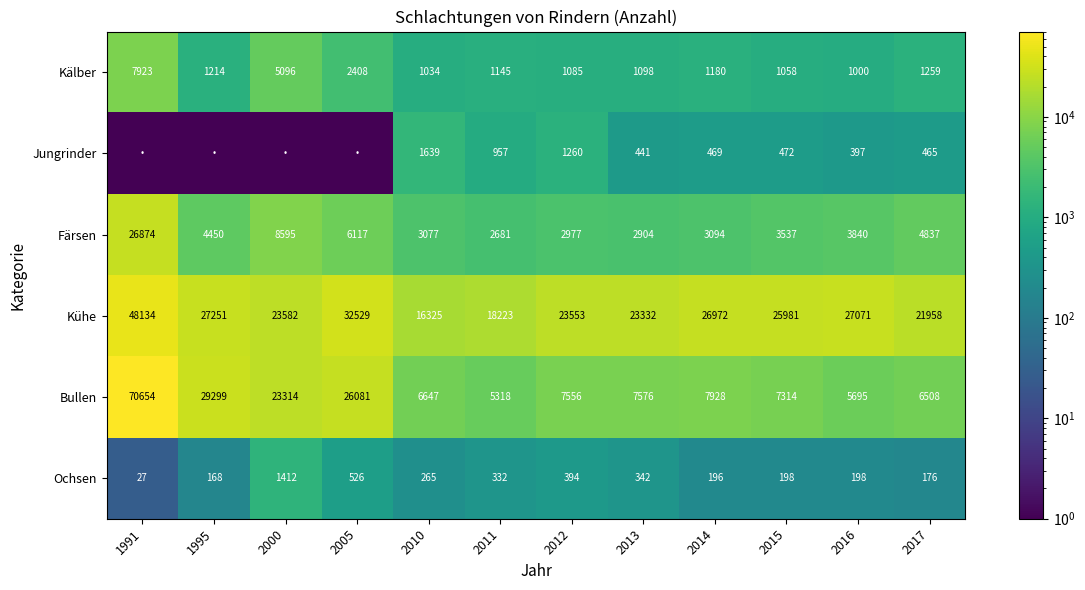

Is it true that Kühe equals 47541.3 at 2005?

False